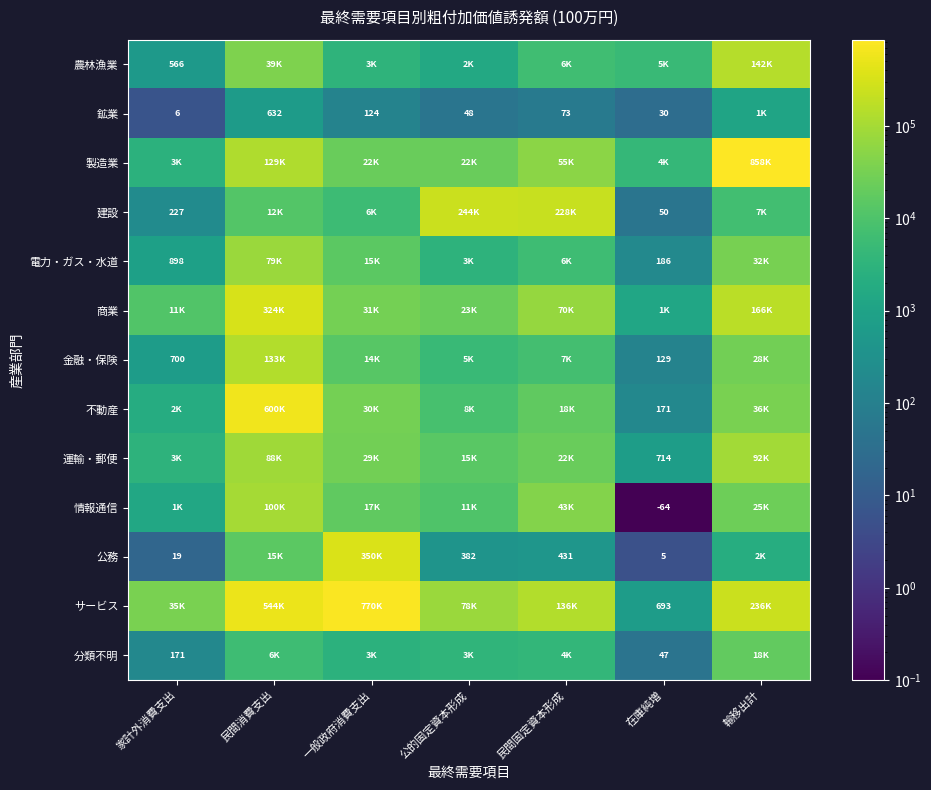

What is the maximum value for 運輸・郵便?

92057.8